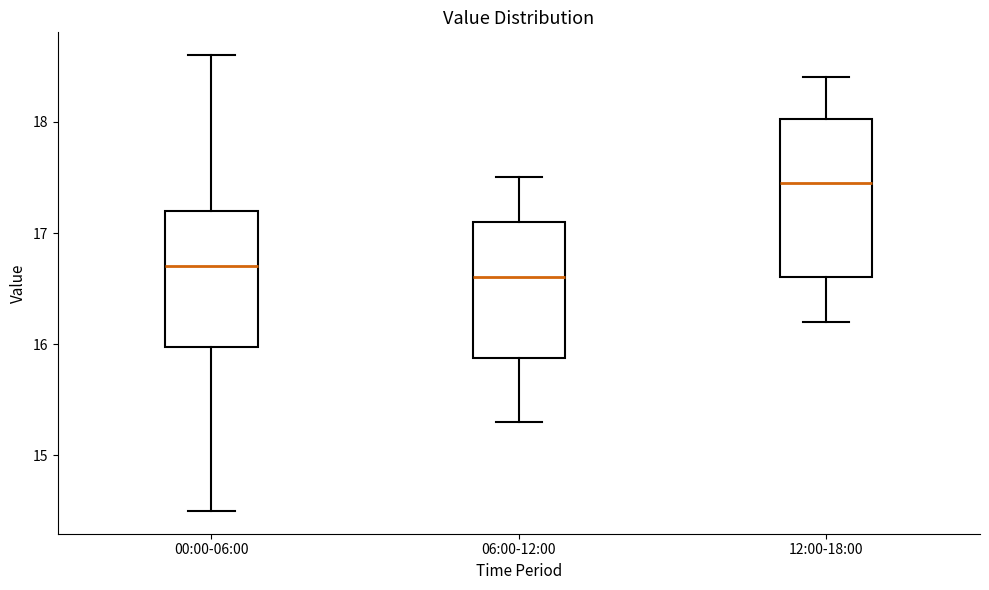

Reading left to right, transcribe this box plot: for each box, give where its median line is, the range the box spans, and where its two whiskers end, as read against the y-axis. The values are not printed on the chart, so give them approximately, as read against the axis.

00:00-06:00: median 16.7, box 16.0 to 17.2, whiskers 14.5 to 18.6
06:00-12:00: median 16.6, box 15.9 to 17.1, whiskers 15.3 to 17.5
12:00-18:00: median 17.5, box 16.6 to 18.0, whiskers 16.2 to 18.4